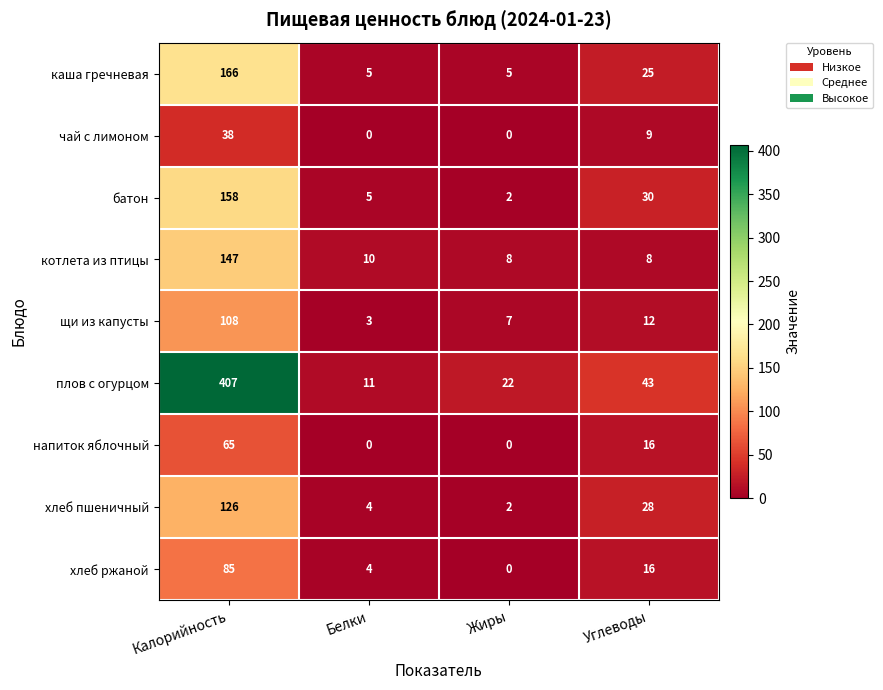

List the series in order of their peak value, highest first.

плов с огурцом, каша гречневая, батон, котлета из птицы, хлеб пшеничный, щи из капусты, хлеб ржаной, напиток яблочный, чай с лимоном